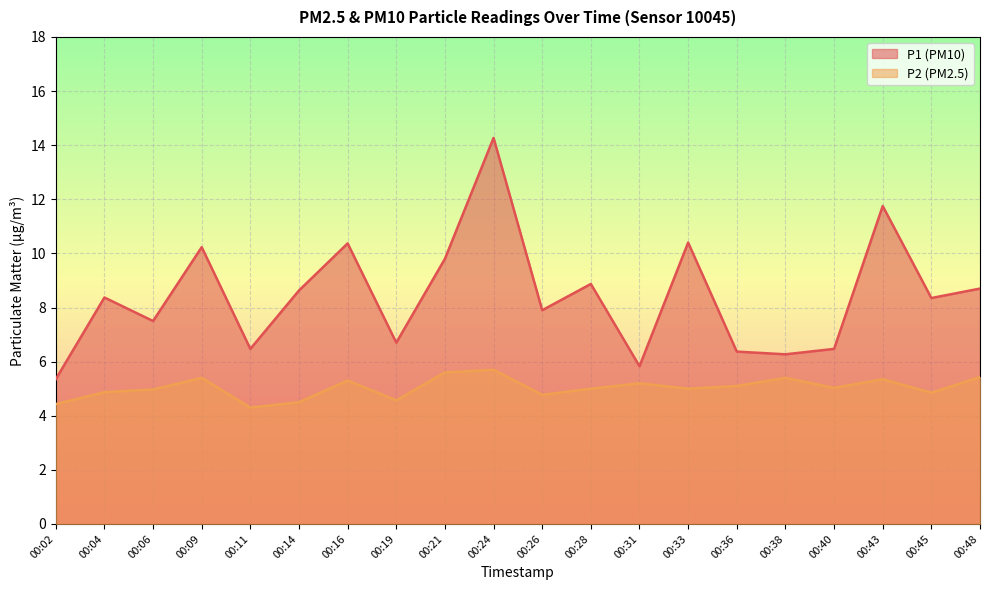

How many lines are shown in the chart?

2